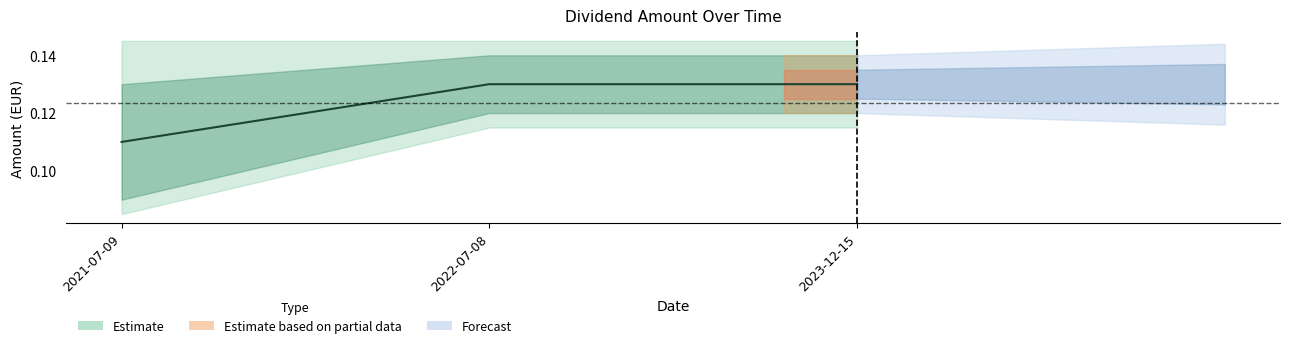

Count the number of categories in the chart.

3